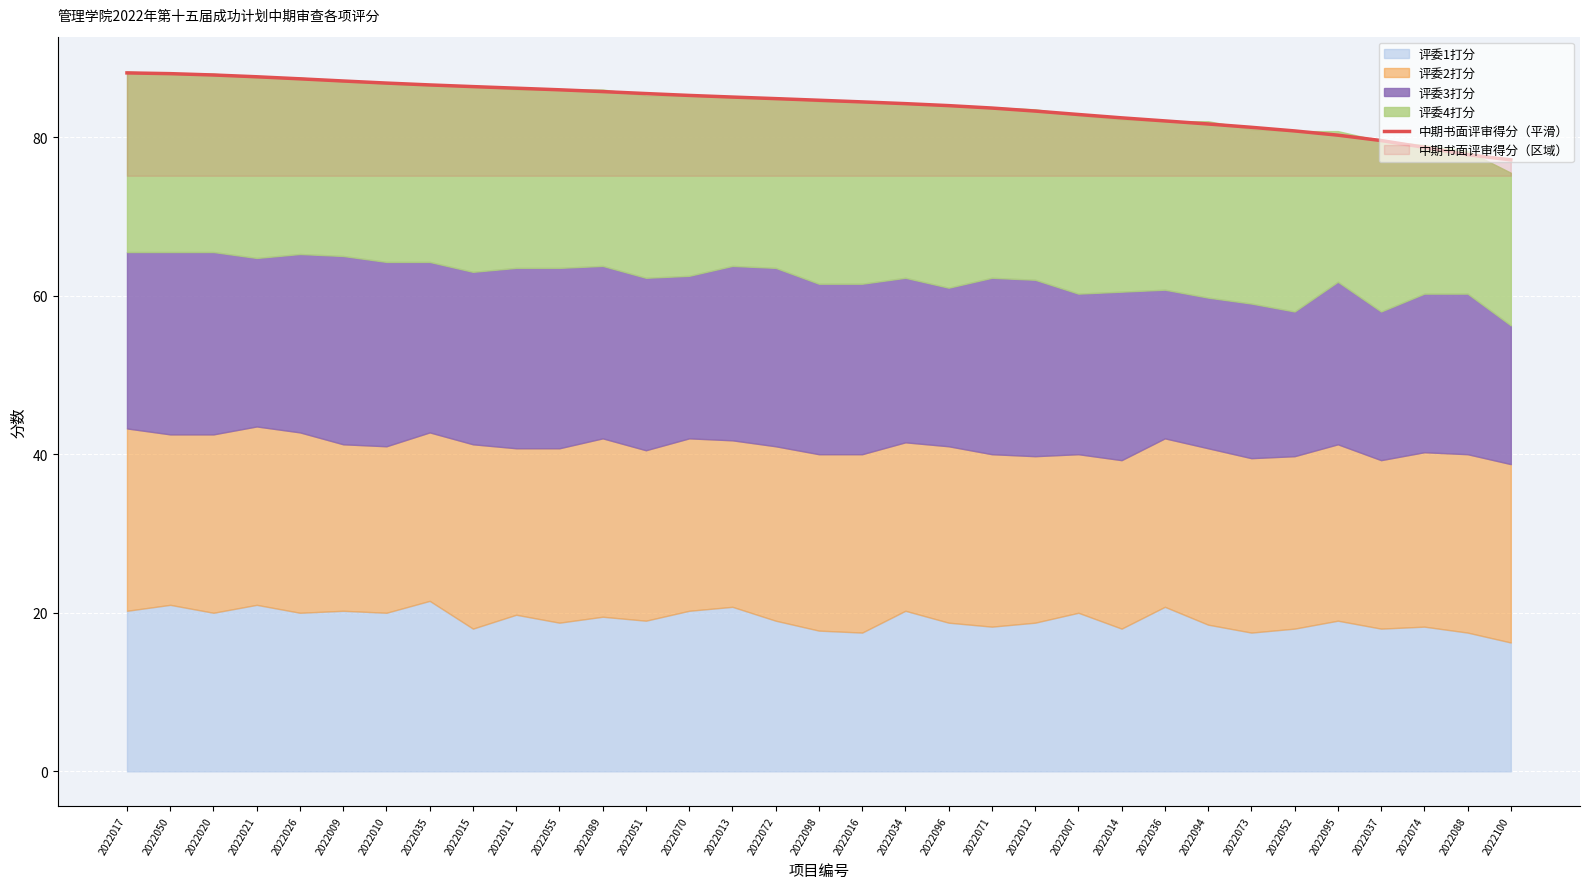

The chart shows a value of 122.8 at 2022037. True or false?

False